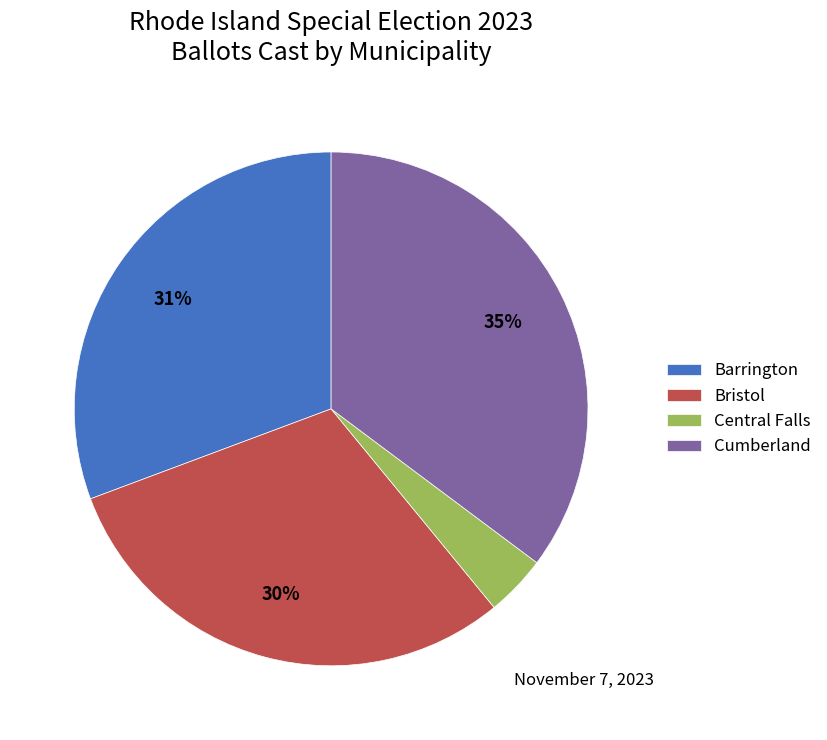

What is the ratio of the value at Cumberland to the value at Bristol?

1.2